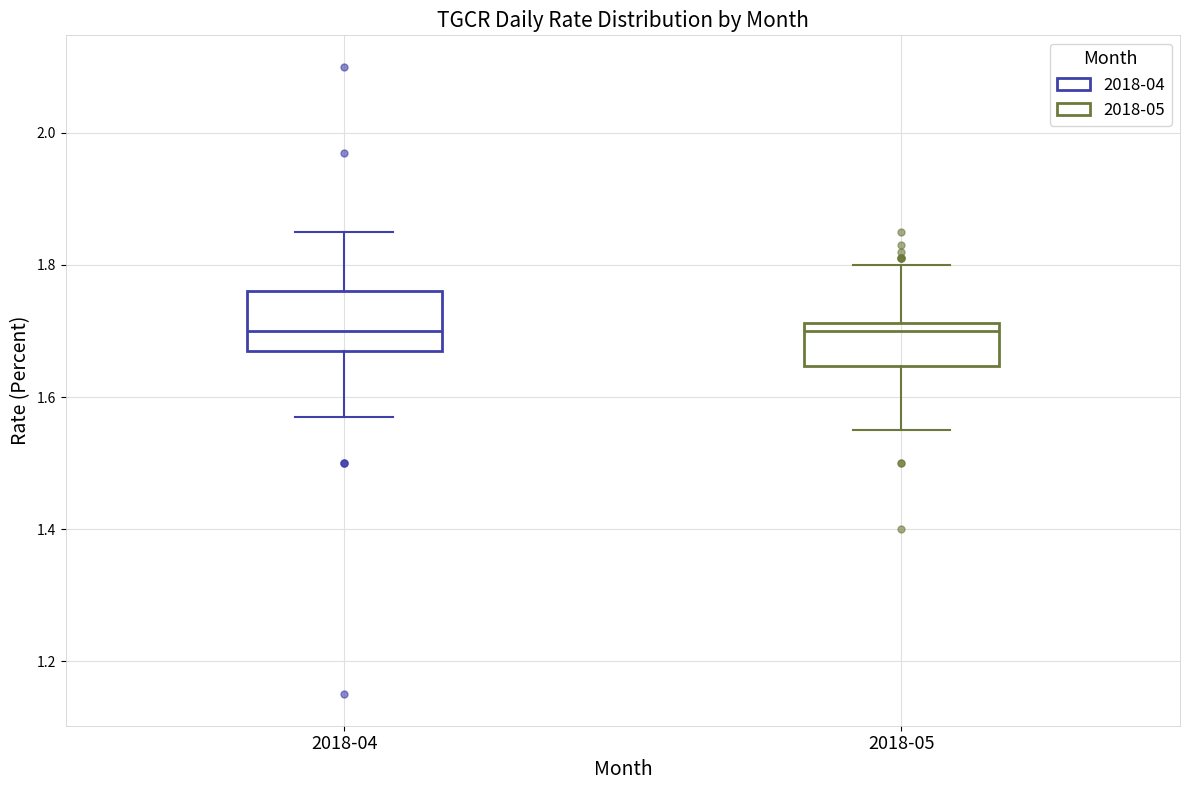

Reading left to right, read every box against the y-axis: the position of its median line, the range the box covers, and the ends of its whiskers. The values are not printed on the chart, so give them approximately, as read against the axis.

2018-04: median 1.70, box 1.68 to 1.76, whiskers 1.58 to 1.86
2018-05: median 1.70, box 1.64 to 1.72, whiskers 1.56 to 1.80